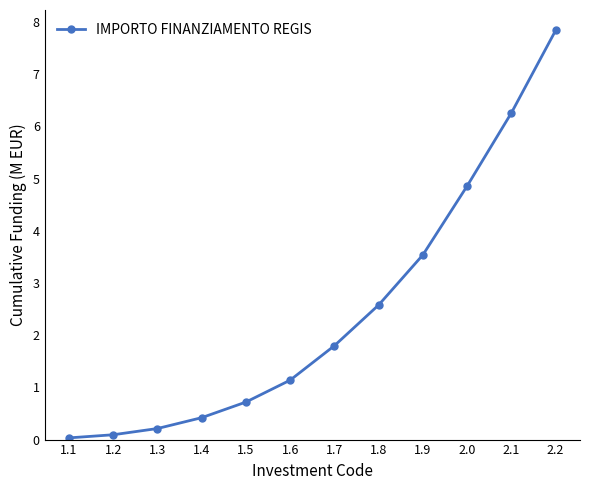

What is the label of the 1st point from the left?

1.1